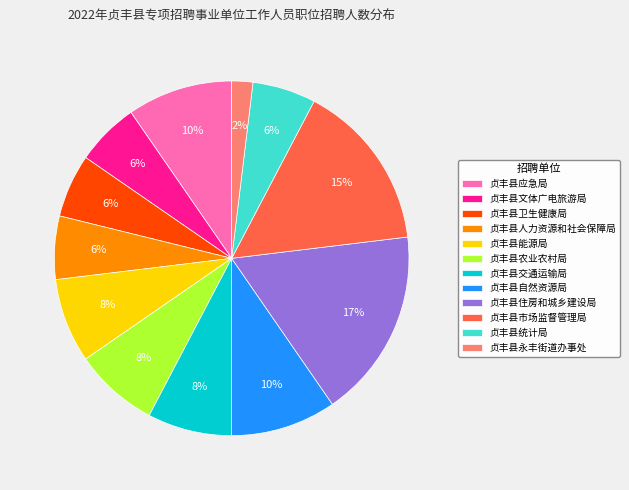

Is 贞丰县应急局 the majority of the pie?

No